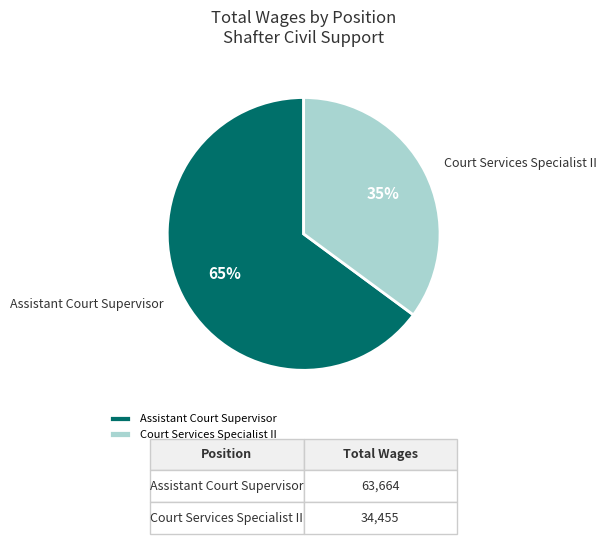

What percentage is the Assistant Court Supervisor slice, to the nearest percent?

65%